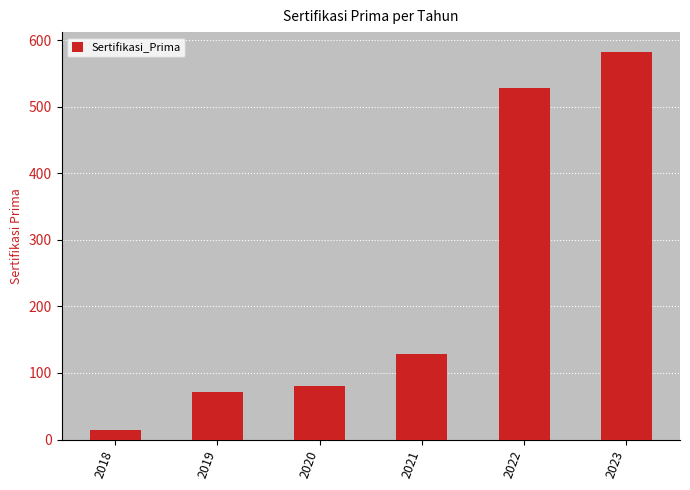

What is the ratio of the value at 2023 to the value at 2018?

38.9